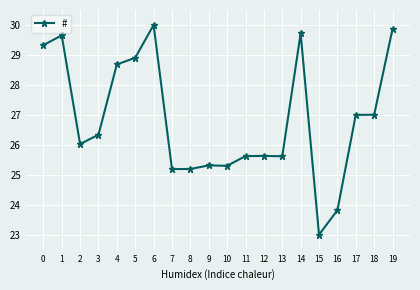

Where is the first local maximum?

1